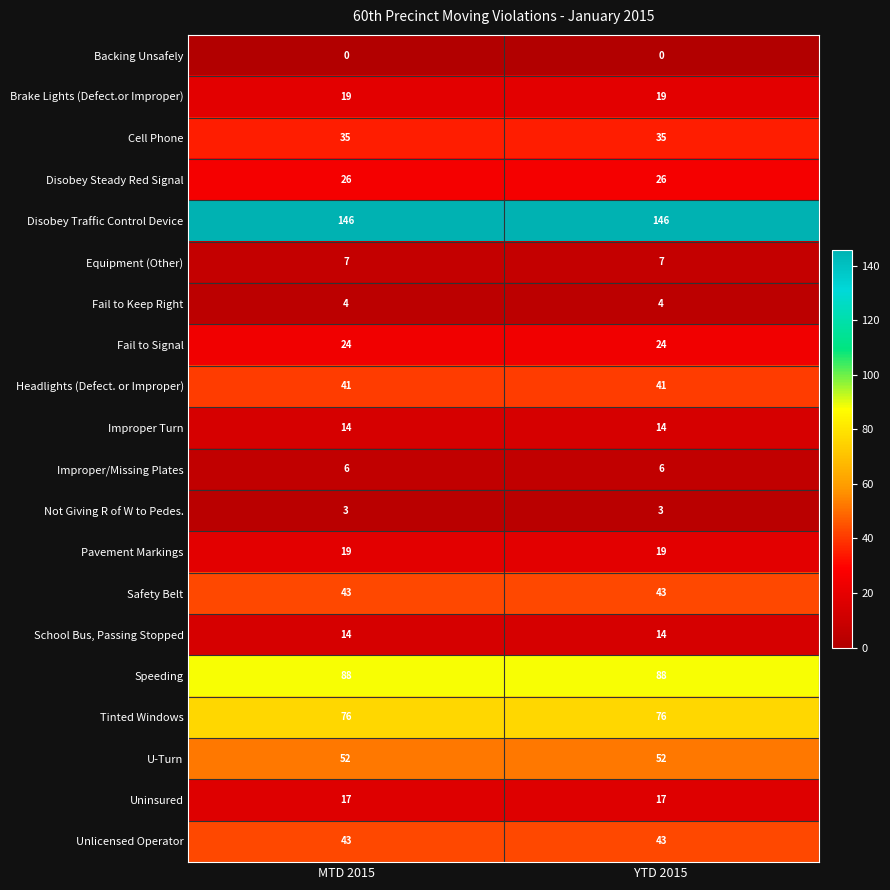

What is the total value across all series at MTD 2015?

677